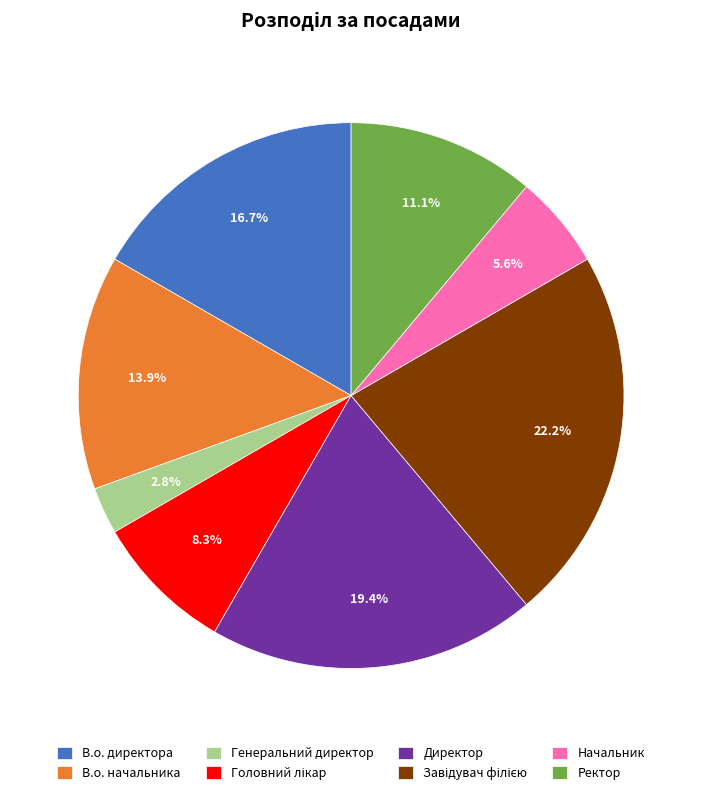

Is the sum of В.о. директора and Генеральний директор greater than half?

No